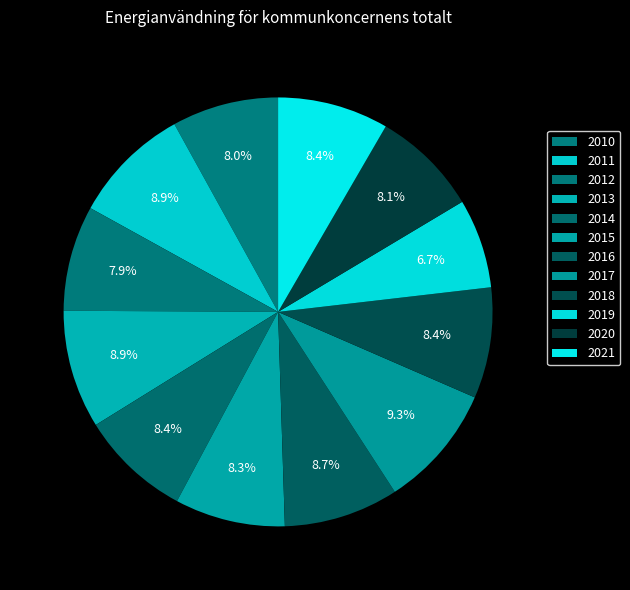

True or false: 2021 accounts for 8% of the total.

True